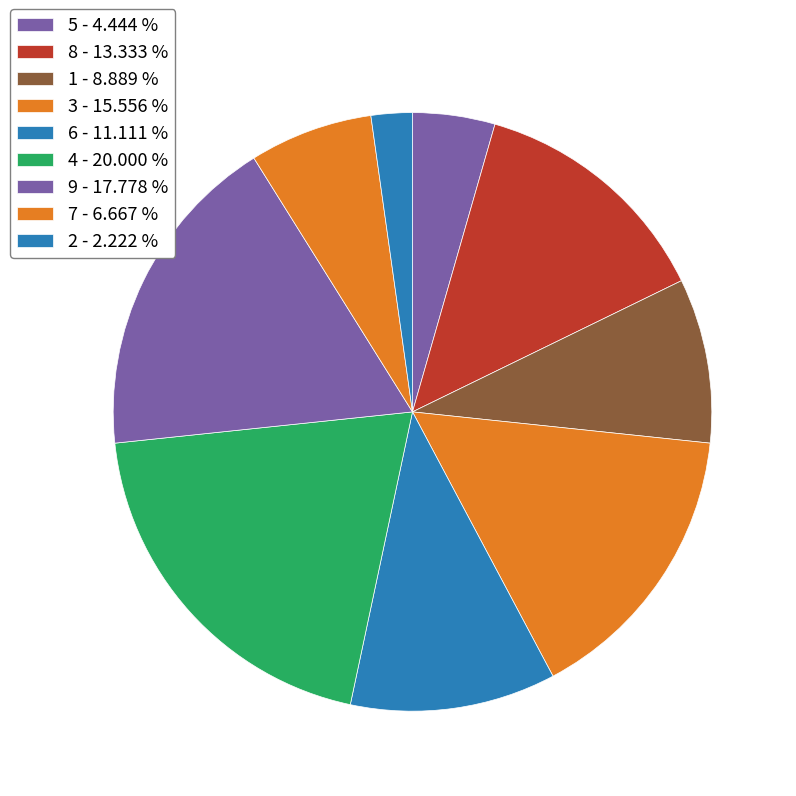

Between 3 and 9, which is larger?

9